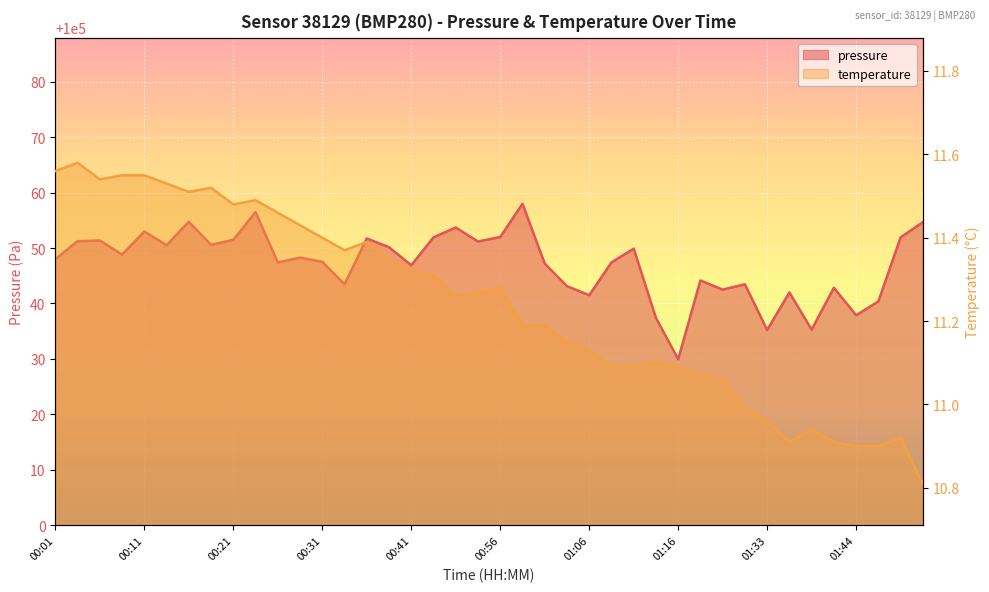

At how many categories does at least one series exceed 31465?

40